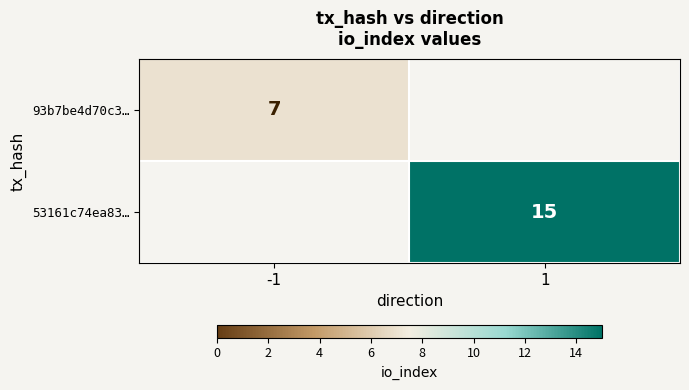

The 93b7be4d70c3… series shows 7 at -1. True or false?

True